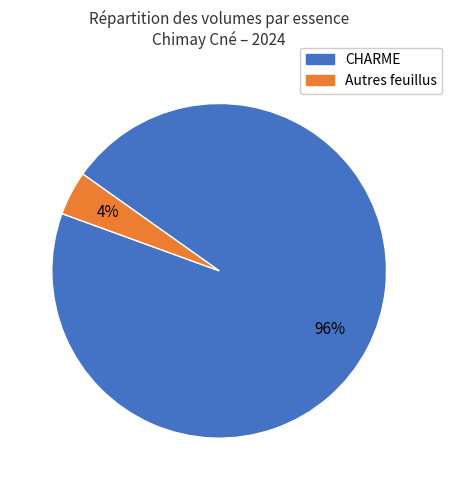

To the nearest percent, what is the average slice percentage?

50%